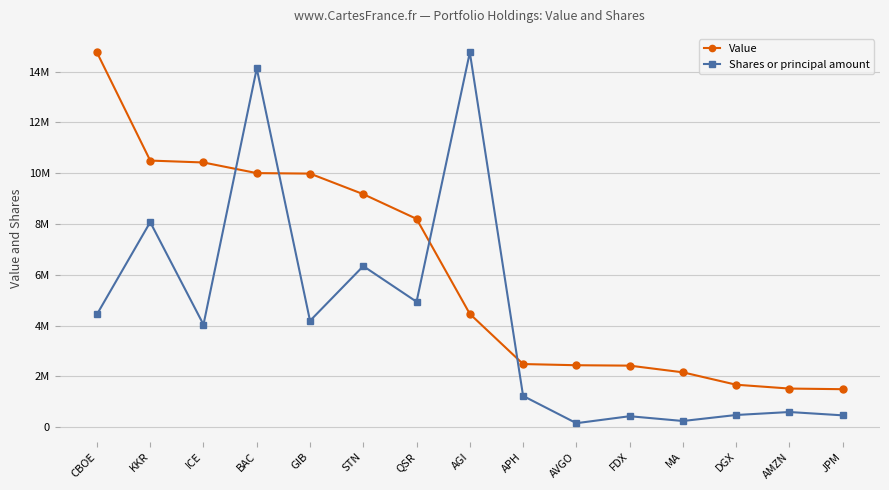

What is the total value across all series at DGX?

2144927.6